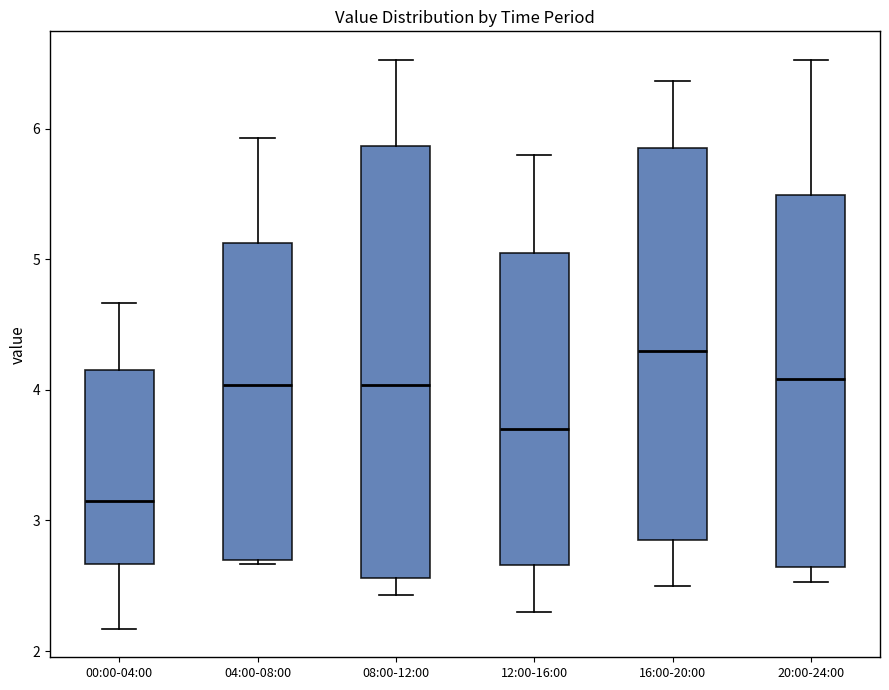

Comparing the boxes themselves (not the whiskers), which one is the tallest?

08:00-12:00